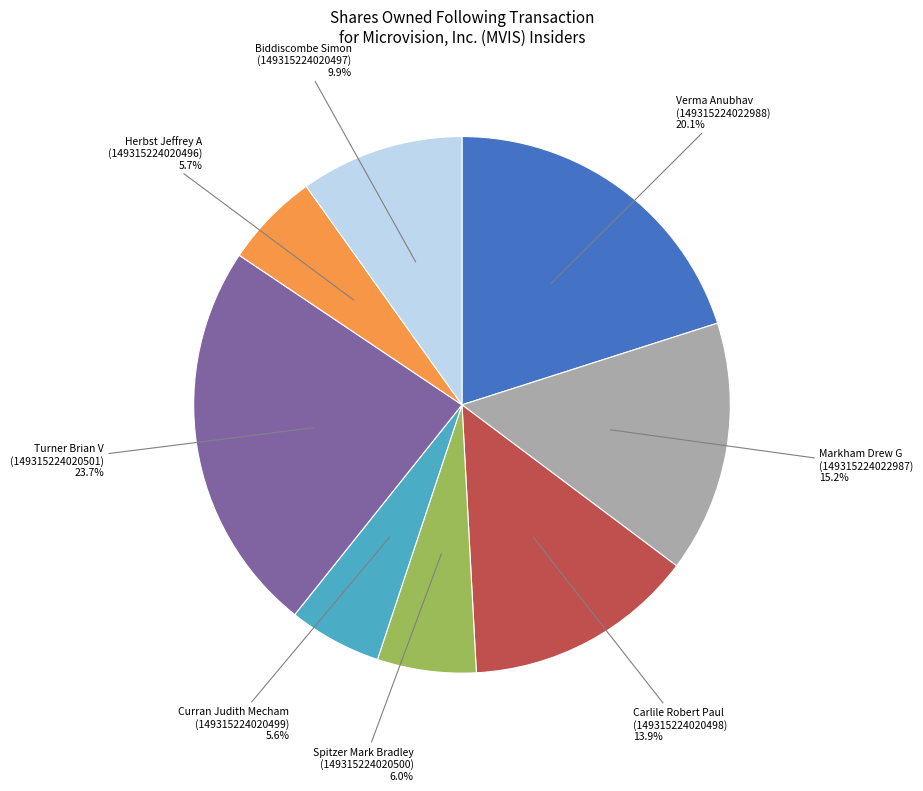

What is the largest slice in the pie chart?

Turner Brian V (149315224020501)